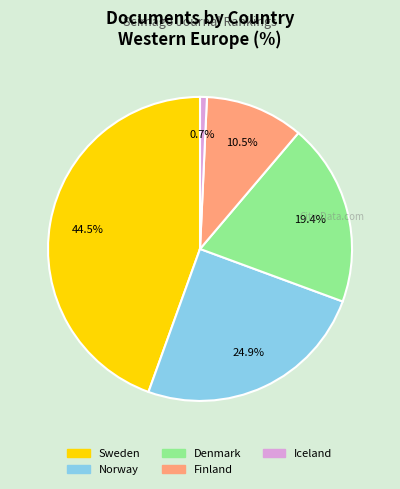

Which has a higher value, Denmark or Sweden?

Sweden